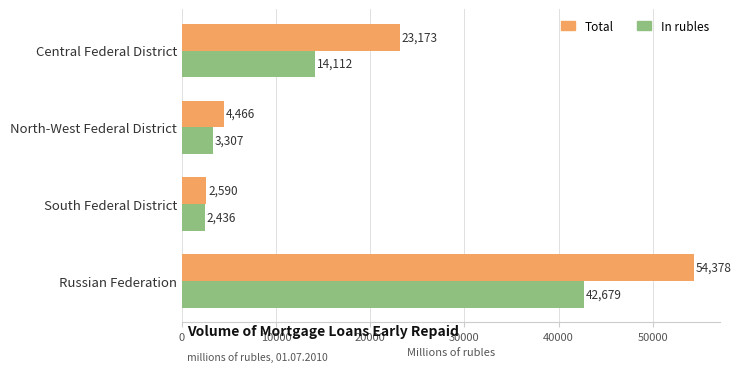

Where is In rubles nearest to the value 22557?

Central Federal District